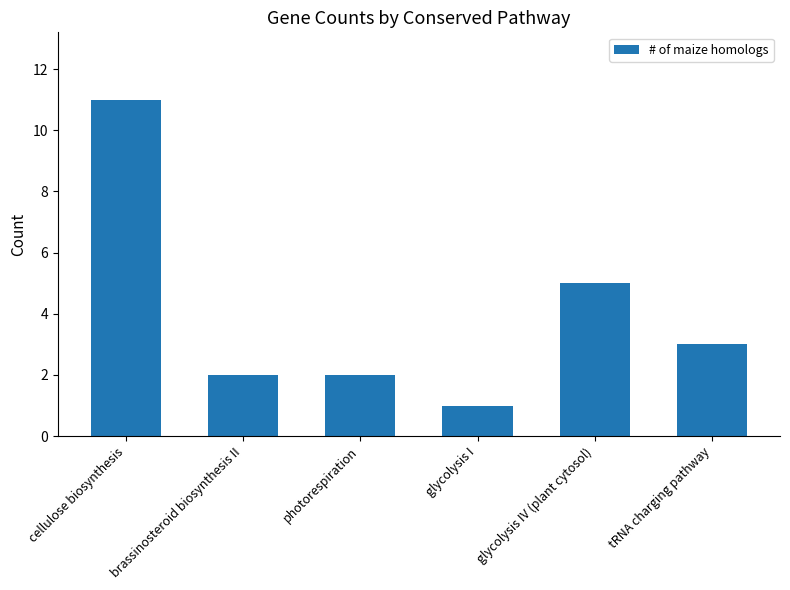

Does the chart contain any negative values?

No